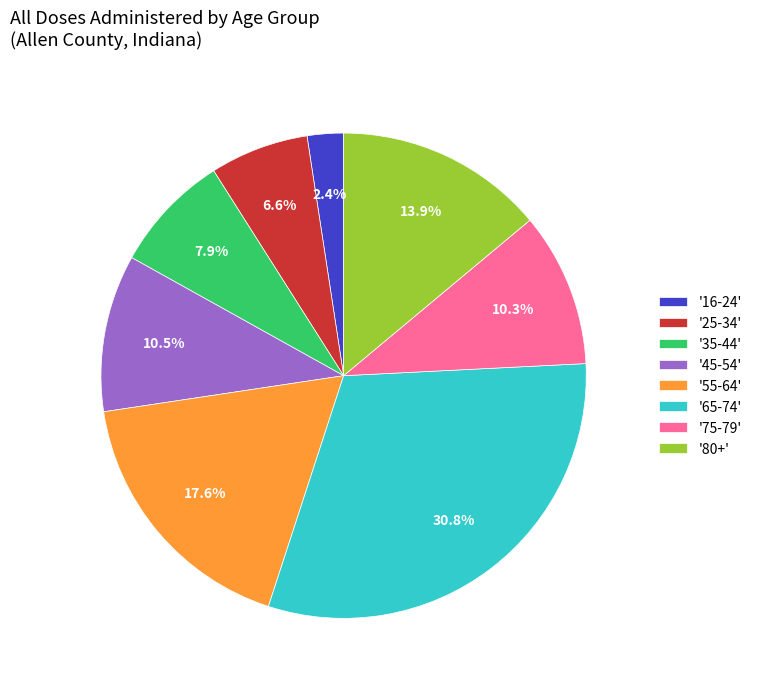

To the nearest percent, what is the difference between the largest and smallest slice percentages?

28%